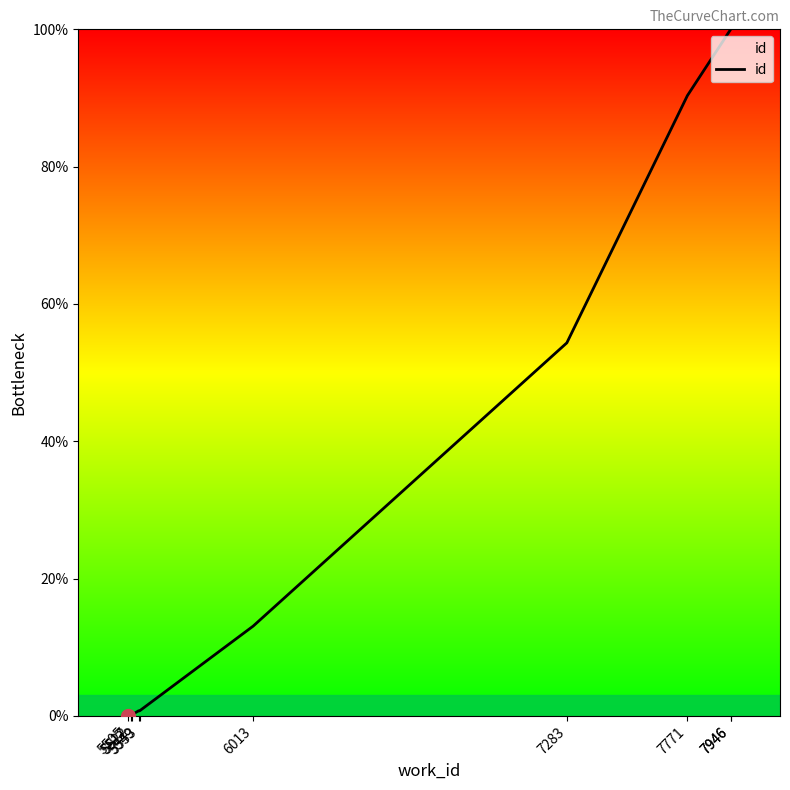

Reading right to left, extract all data points from this chart.

100.0	100.0	90.3	54.3	13.1	0.7	0.7	0.2	0.1	0.0